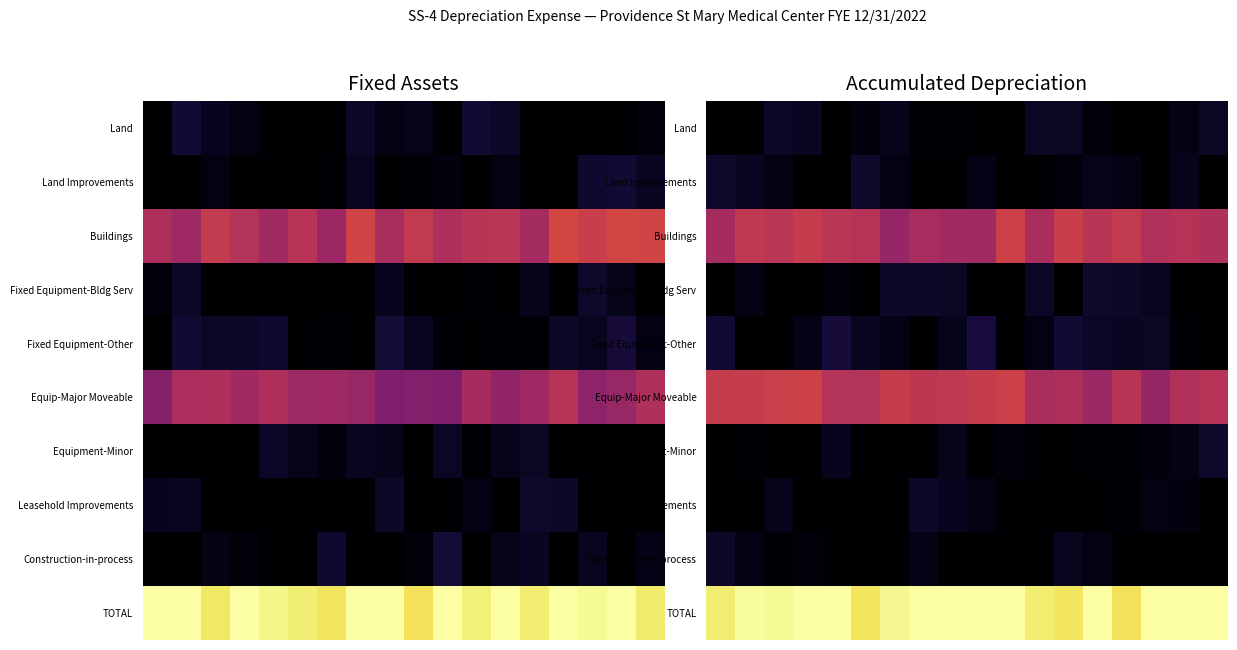

What is the maximum value shown in the chart?

1.0